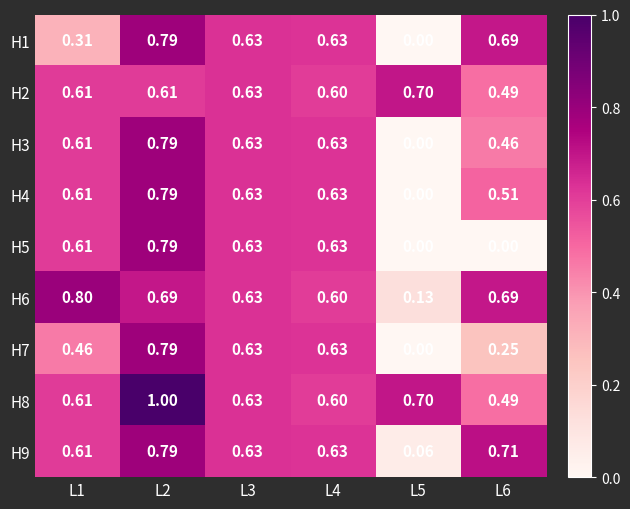

What is the difference between the highest and lowest values at L5?

0.7